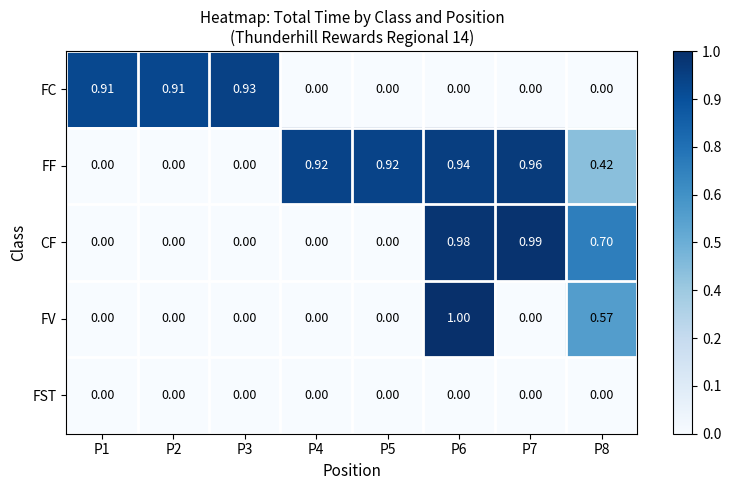

Which series changed the most between P2 and P4?

FF